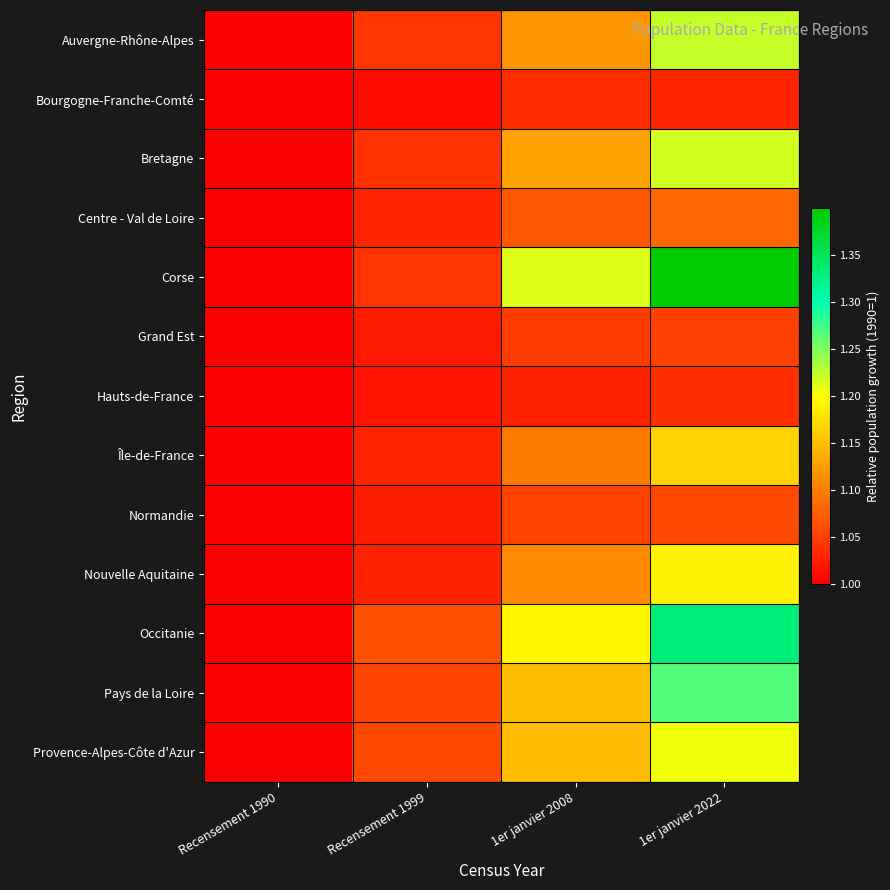

What is the difference between the highest and lowest values at Recensement 1999?

0.1